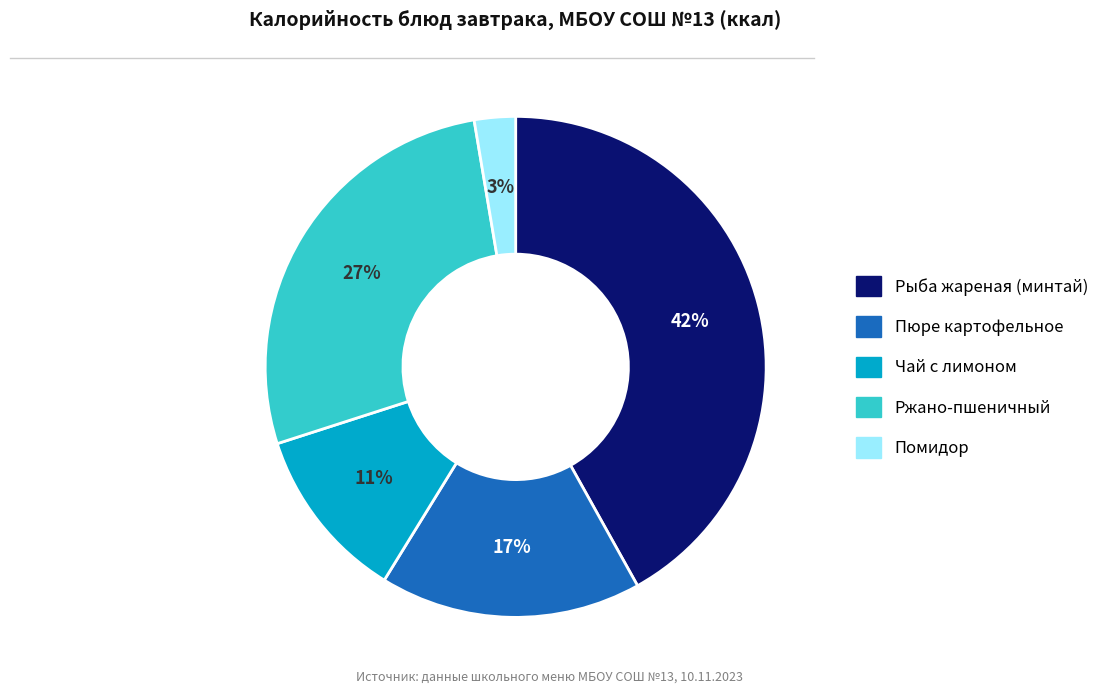

Do Пюре картофельное and Ржано-пшеничный together represent more than half of the pie?

No